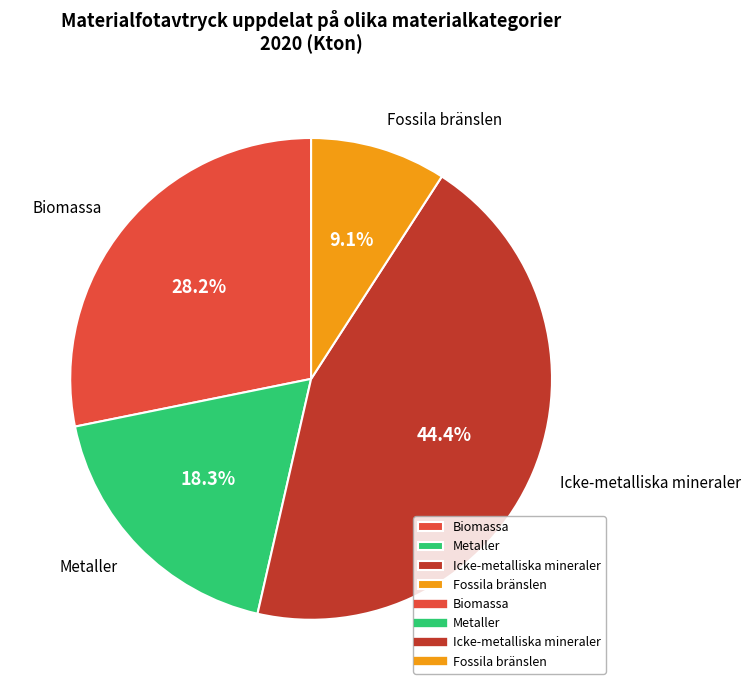

The Metaller slice represents 18% of the pie. True or false?

True